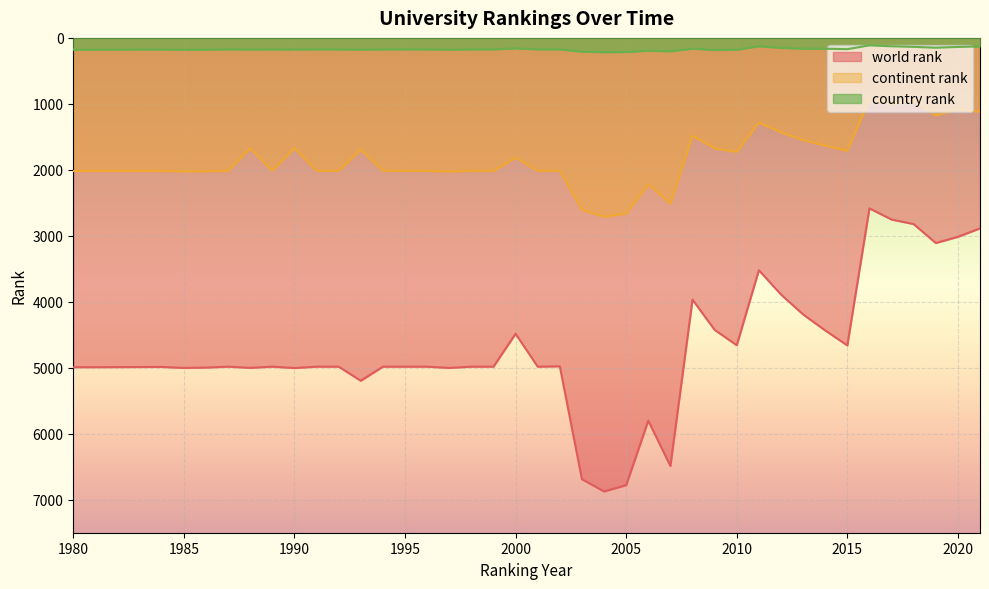

Rank the categories by country rank value from highest to lowest.

2004, 2005, 2003, 2007, 2006, 2009, 2010, 1980, 1985, 1986, 1997, 1981, 1993, 1984, 1988, 1990, 1987, 1989, 1991, 1992, 1994, 1995, 1996, 1998, 1999, 2001, 2002, 2015, 2013, 2014, 2008, 2000, 2012, 2019, 2020, 2018, 2021, 2017, 2011, 2016